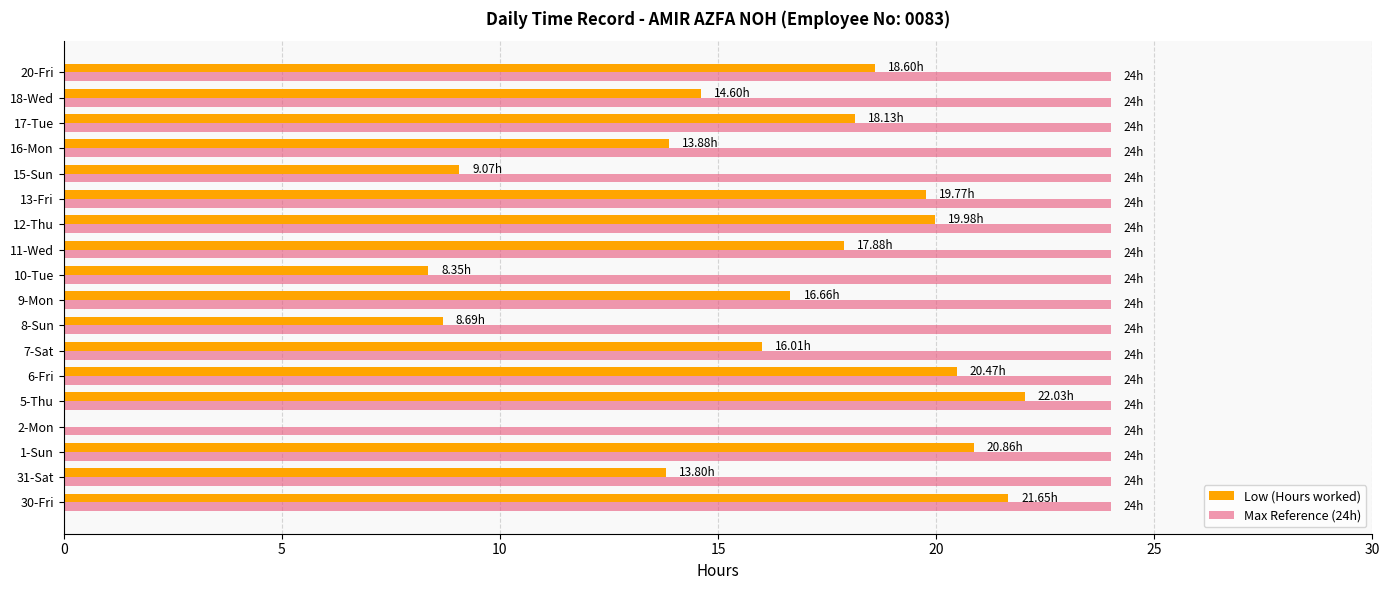

Count the number of data series in this chart.

2